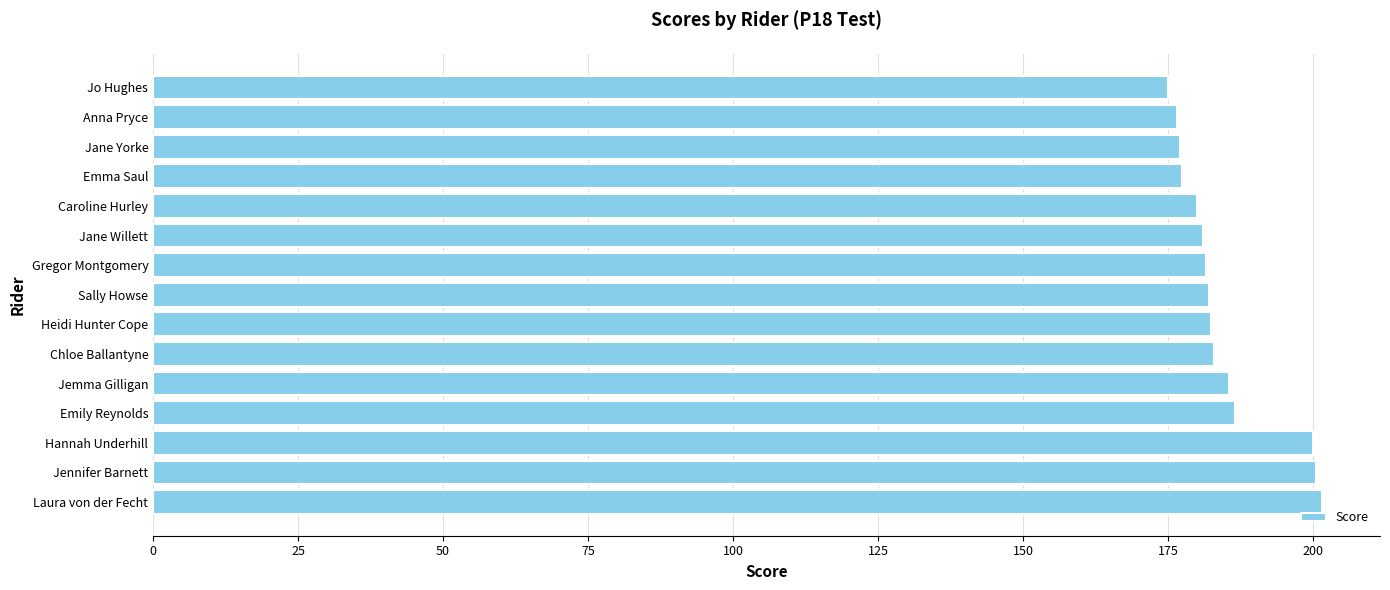

What is the ratio of the value at Jo Hughes to the value at Jennifer Barnett?

0.9